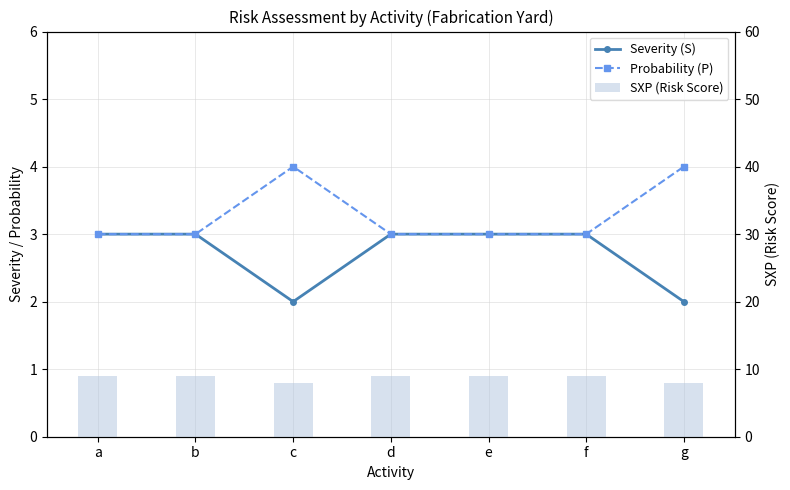

Between c and e, which series saw the biggest shift?

Severity (S)